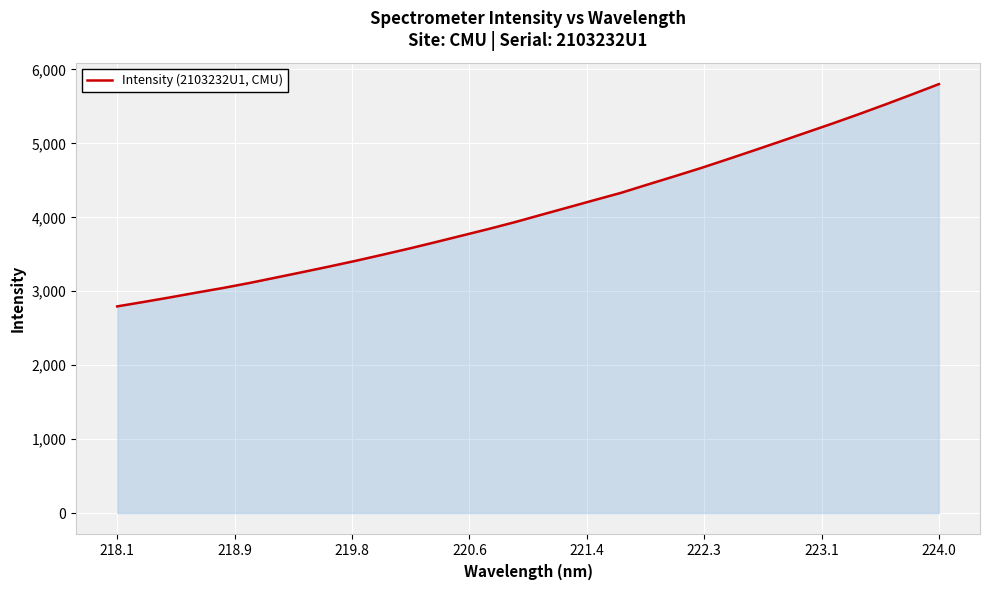

What is the average value?

4096.9